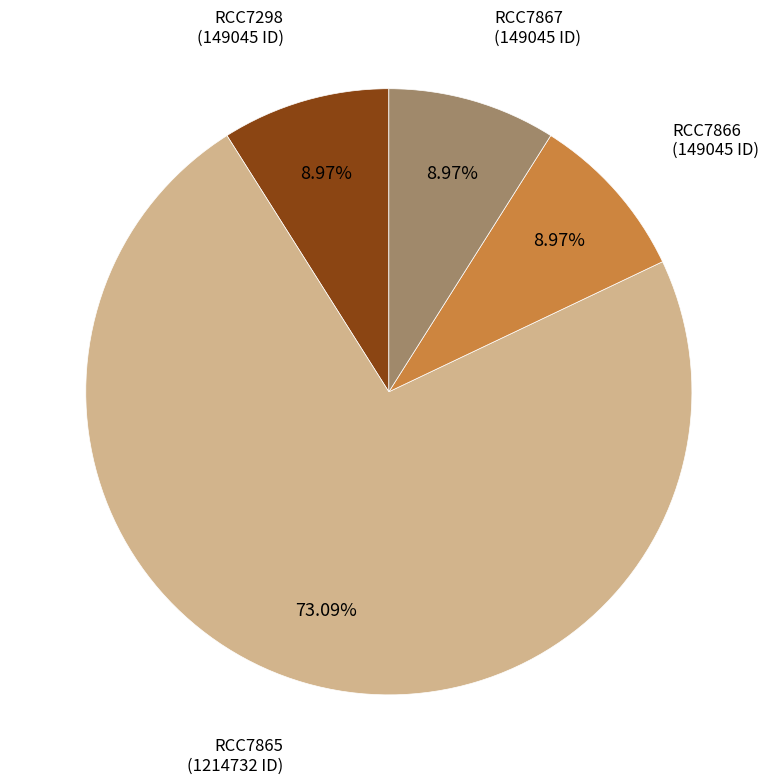

How much of the chart is everything except RCC7867?

91.0%